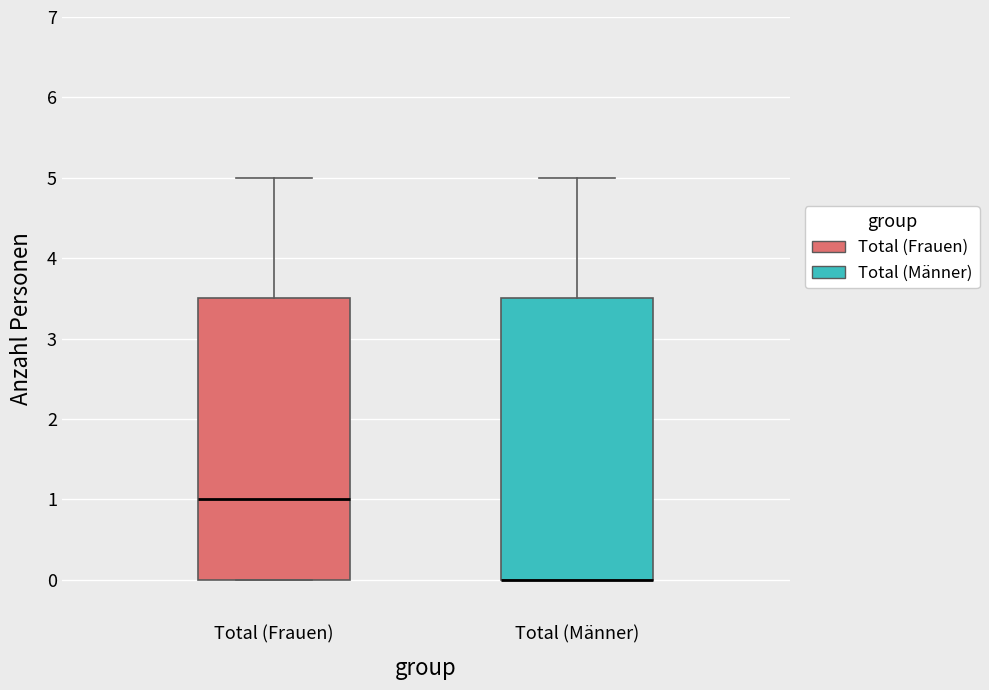

Reading left to right, read every box against the y-axis: the position of its median line, the range the box covers, and the ends of its whiskers. The values are not printed on the chart, so give them approximately, as read against the axis.

Total (Frauen): median 1.0, box 0.0 to 3.5, whiskers 0.0 to 5.0
Total (Männer): median 0.0 (drawn on the box's lower edge), box 0.0 to 3.5, whiskers 0.0 to 5.0